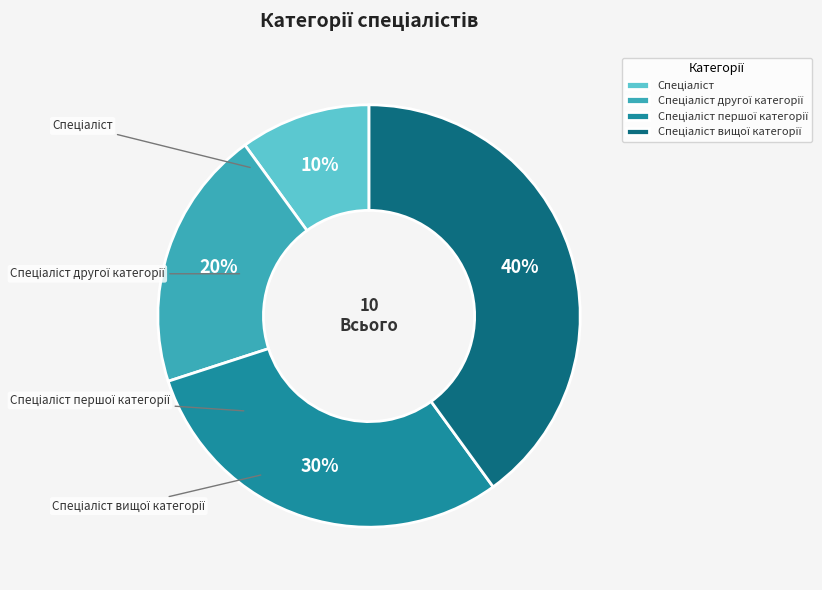

To the nearest percent, what is the difference between the largest and smallest slice percentages?

30%